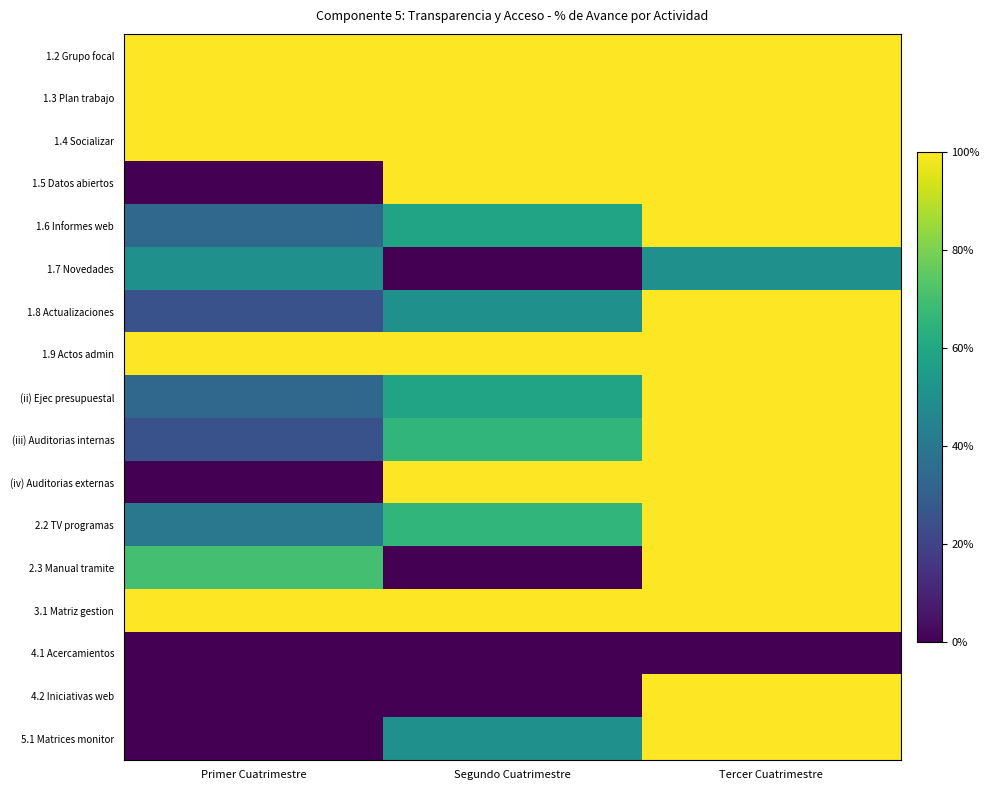

Which category has the highest value in the 3.1 Matriz gestion series?

Primer Cuatrimestre